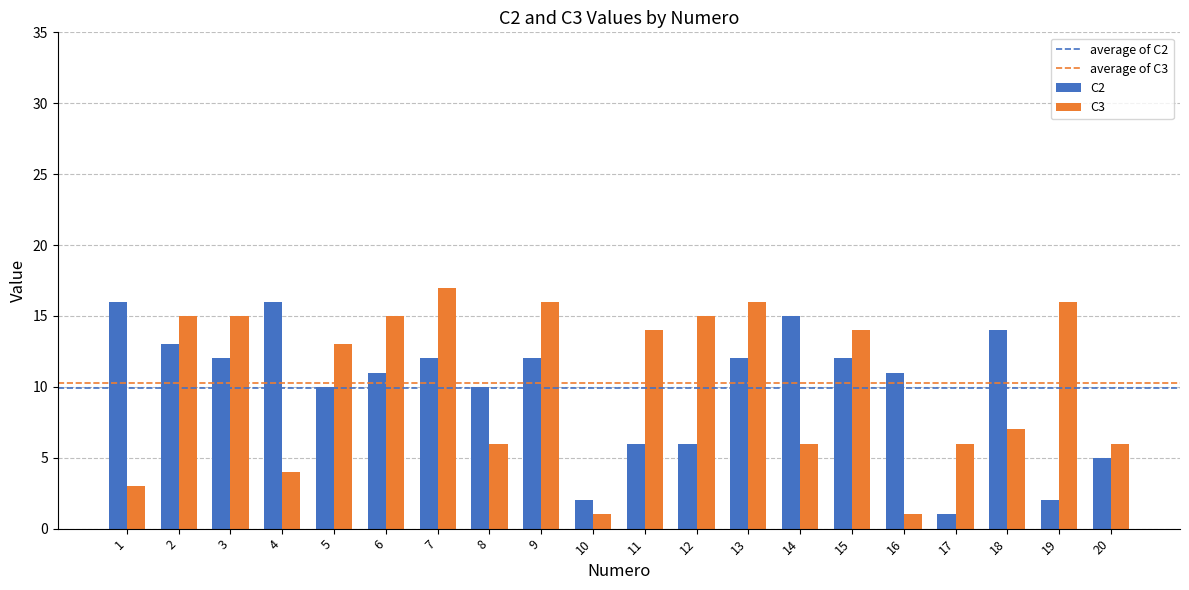

At how many categories does at least one series exceed 4?

19